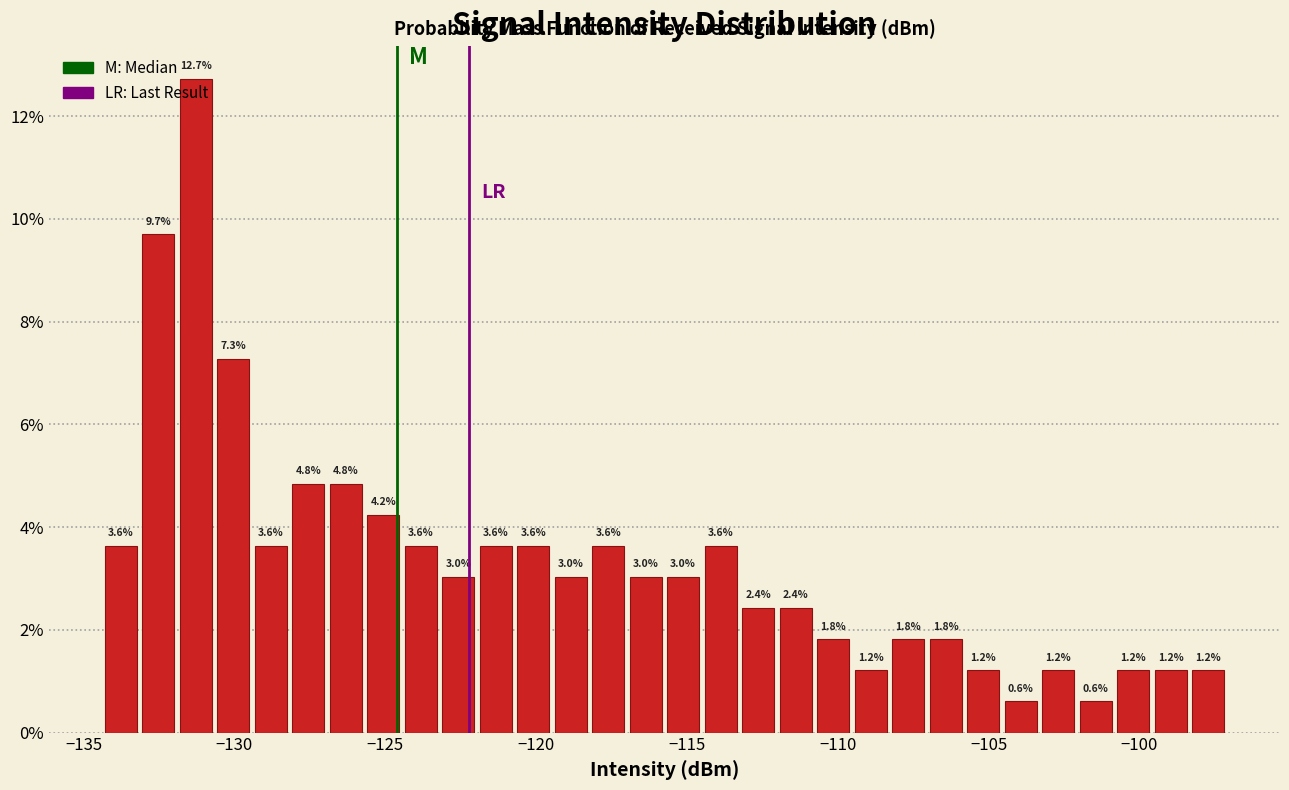

Read against the x-axis, roughly where is the centre of the tallest bar?

-131.5